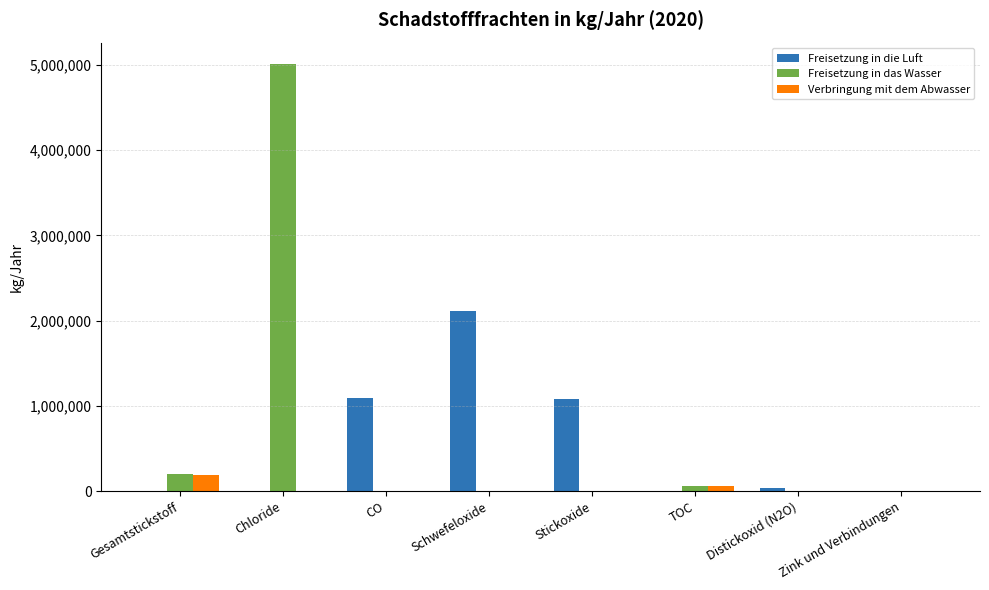

Which series has the widest spread of values?

Freisetzung in das Wasser